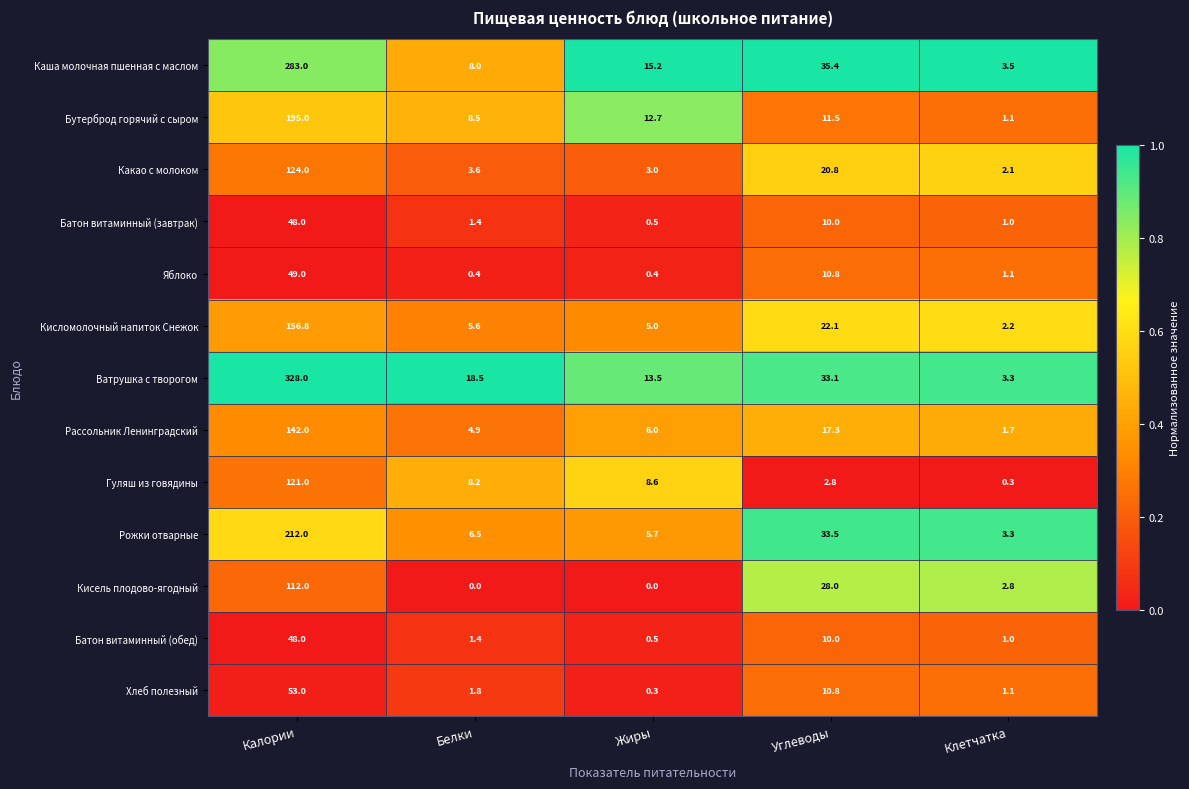

What is the greatest value displayed?

328.0